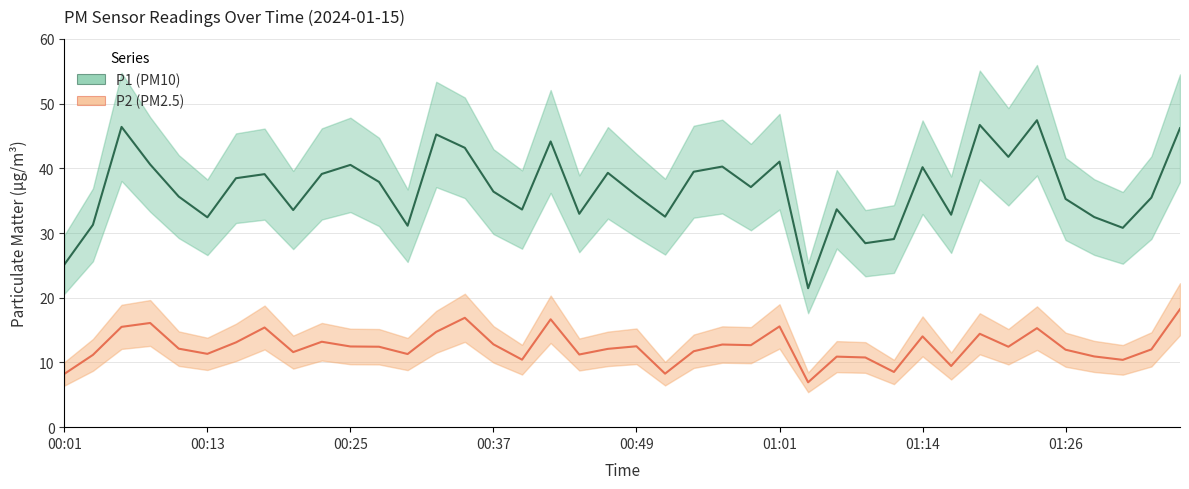

What position from the right is 00:54?

18